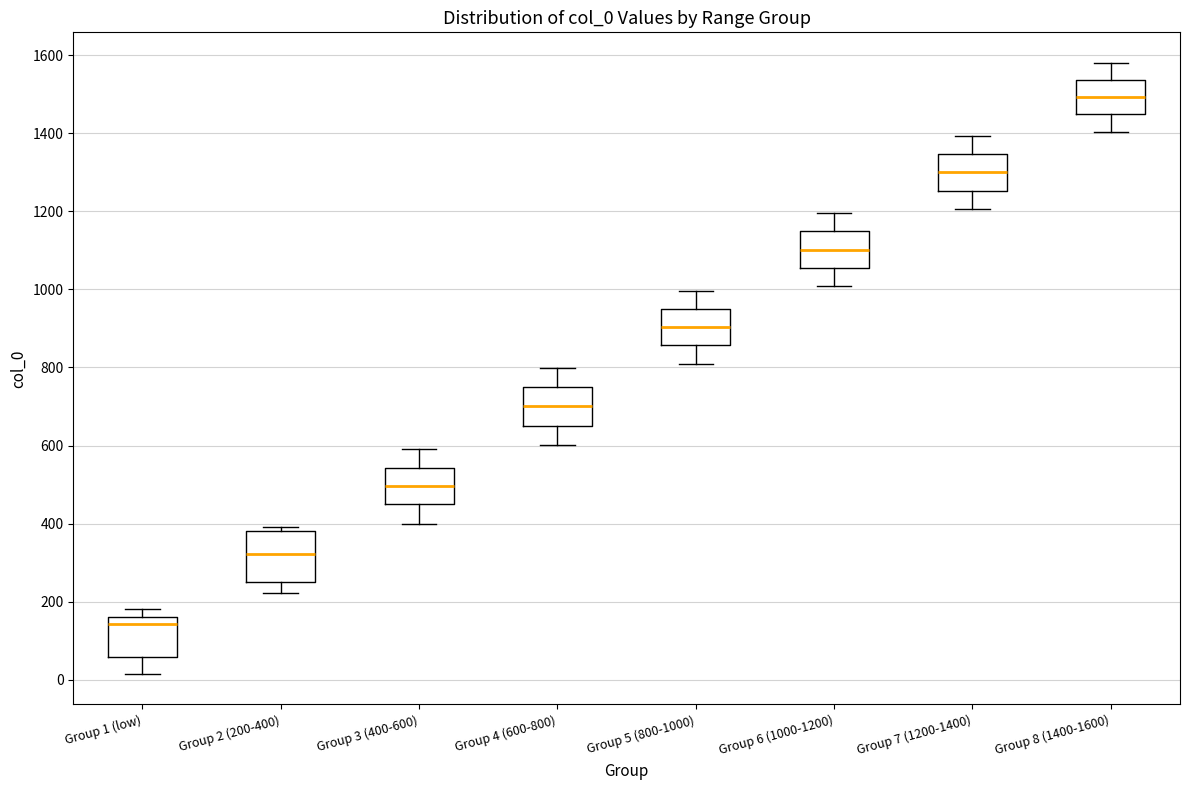

Which box's median line is the highest?

Group 8 (1400-1600)